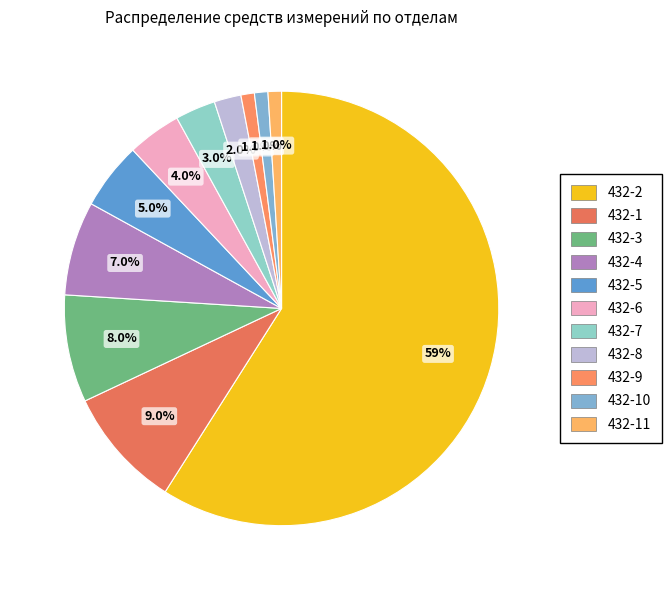

How many segments does this pie chart have?

11